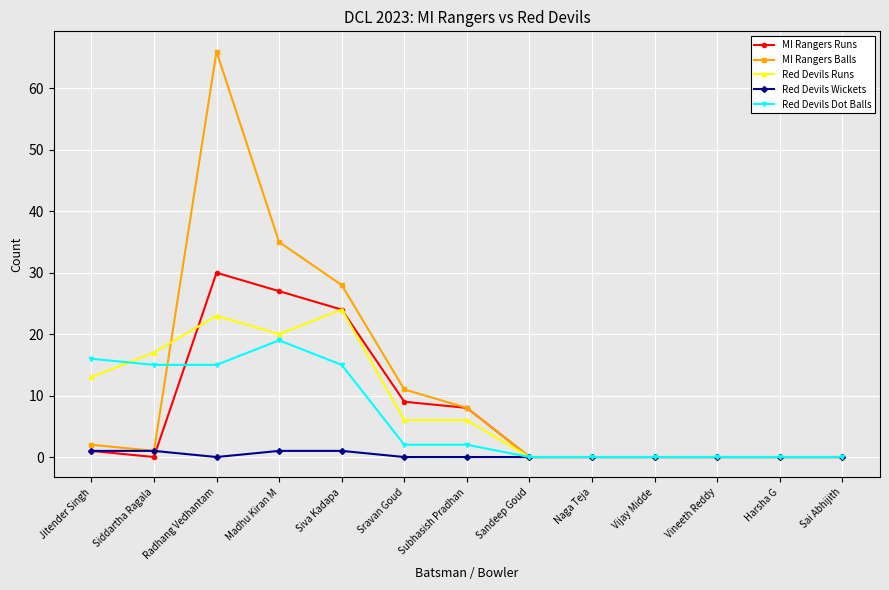

List the series in order of their peak value, lowest first.

Red Devils Wickets, Red Devils Dot Balls, Red Devils Runs, MI Rangers Runs, MI Rangers Balls